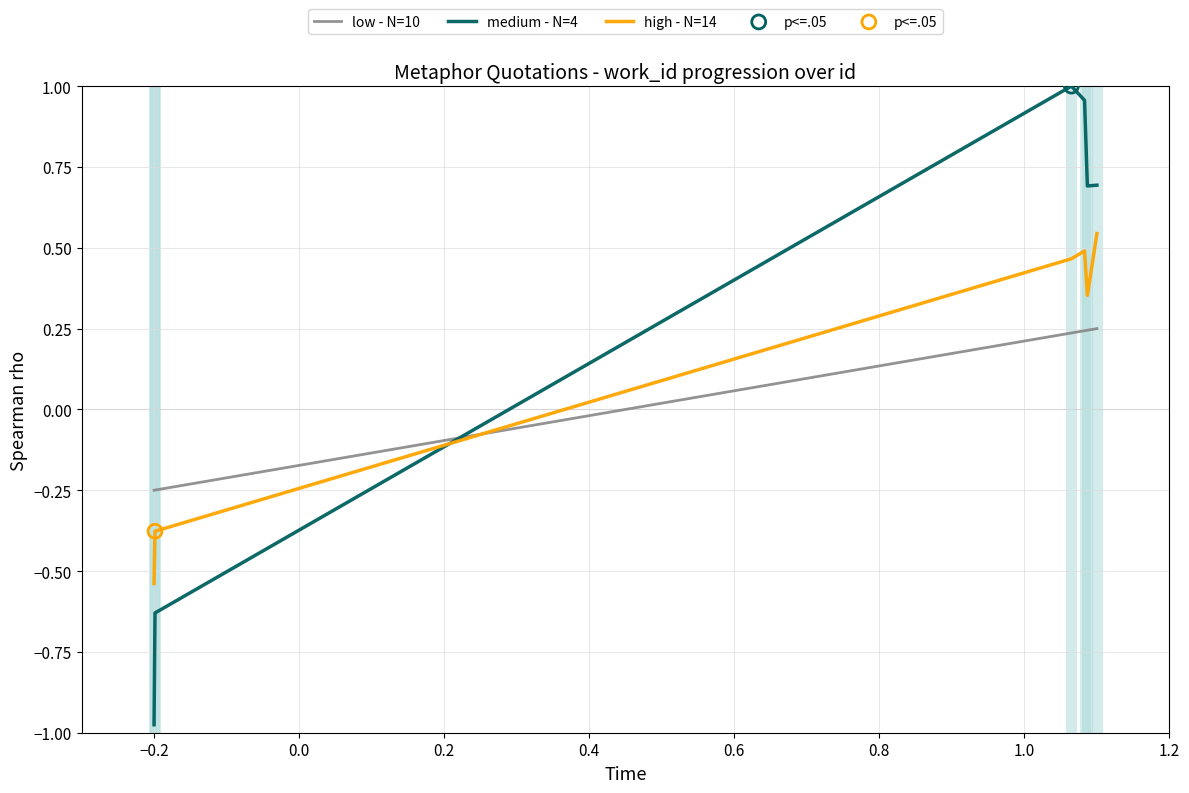

What is the difference between the second highest and second lowest values in the high - N=14 series?

0.9